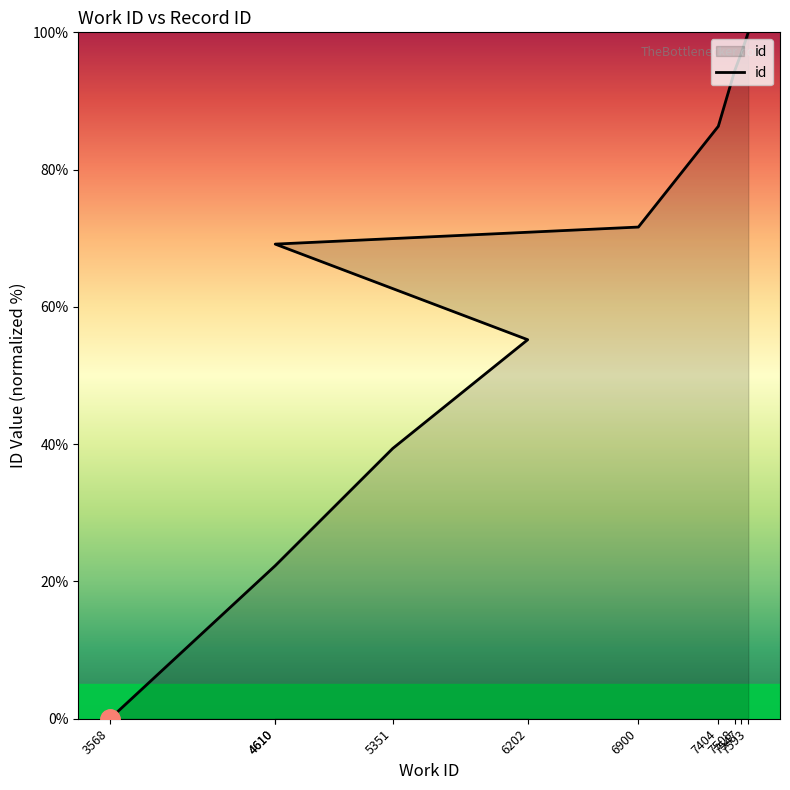

How many lines are shown in the chart?

1